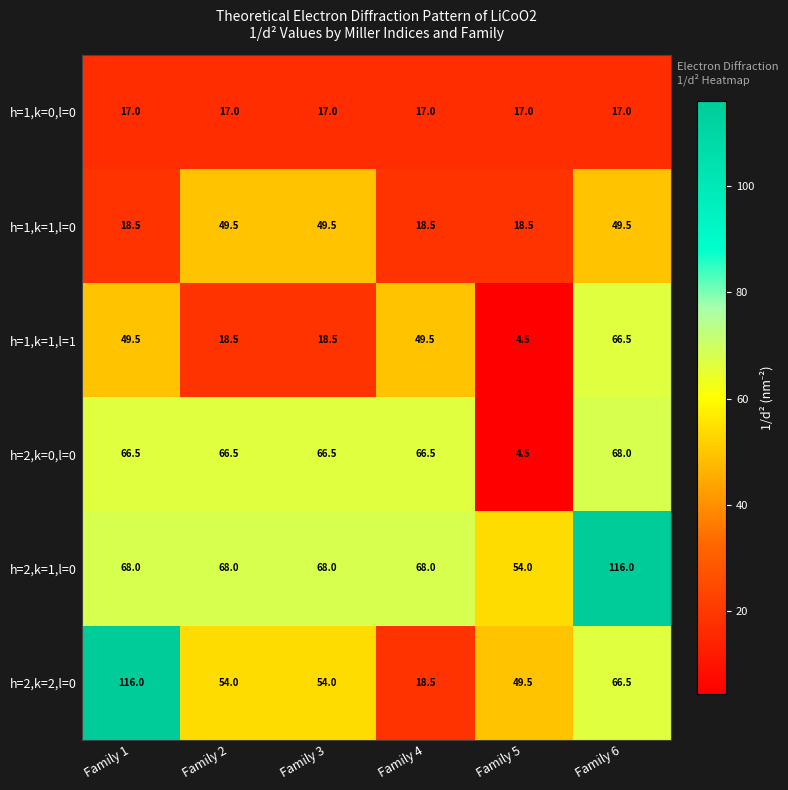

What is the minimum value shown in the chart?

4.5